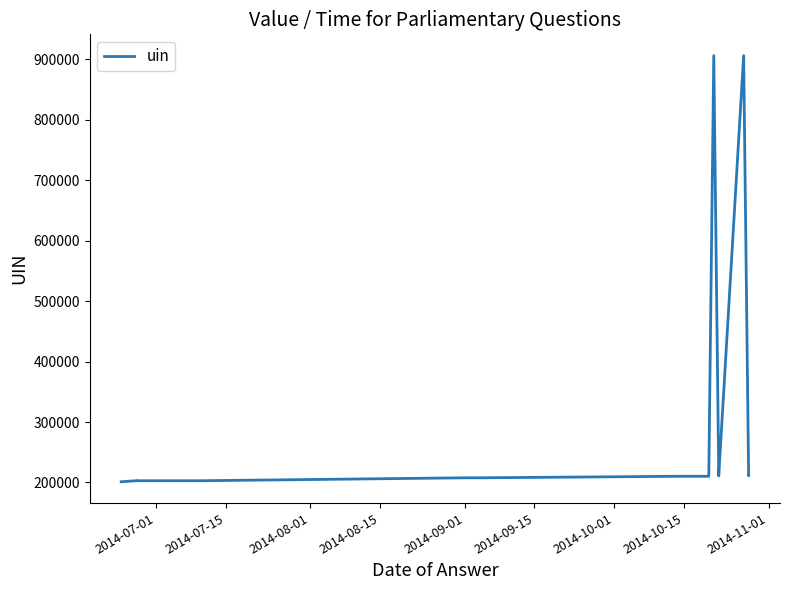

Count the number of categories in the chart.

18